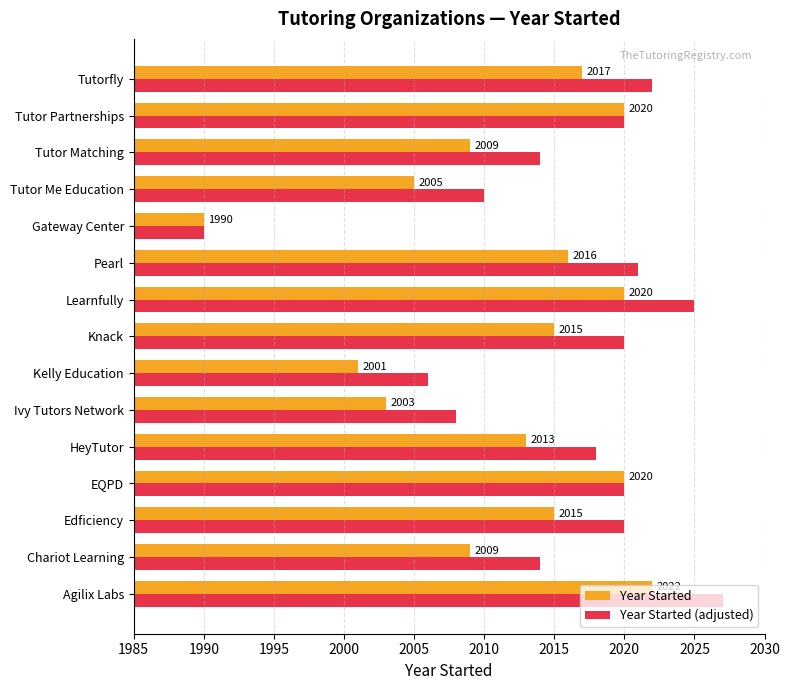

What is the sum of the Year Started values at Tutor Me Education and Ivy Tutors Network?

4008